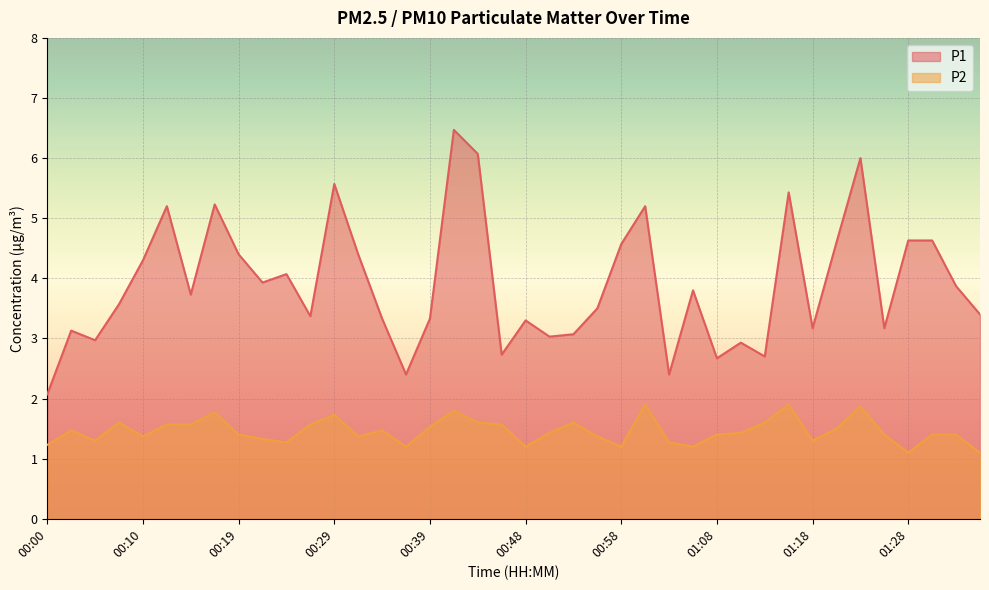

Which has a higher value, 00:29 or 00:36?

00:29